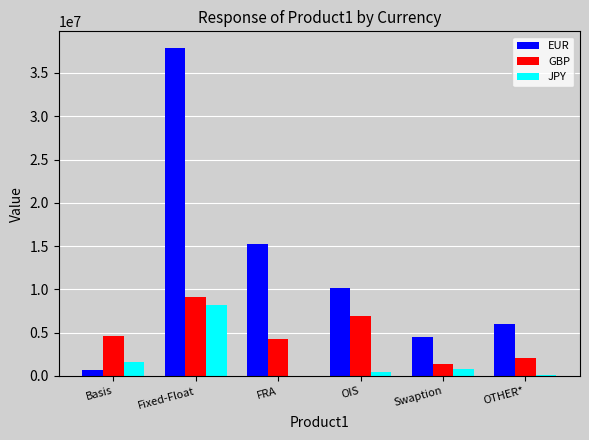

How many groups of bars are there?

6